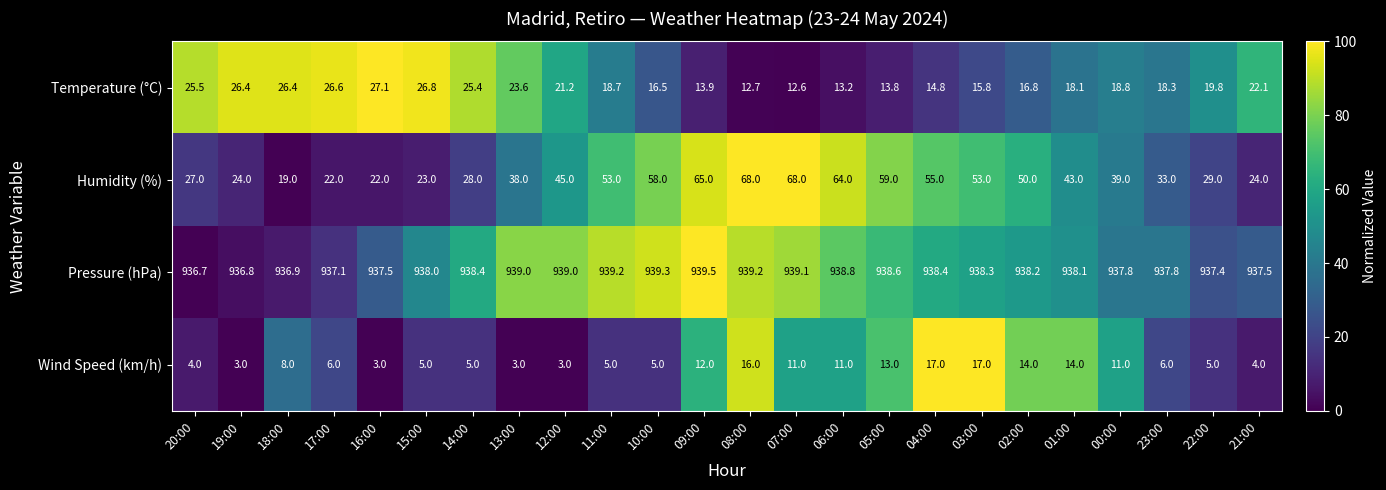

What is the minimum value shown in the chart?

3.0